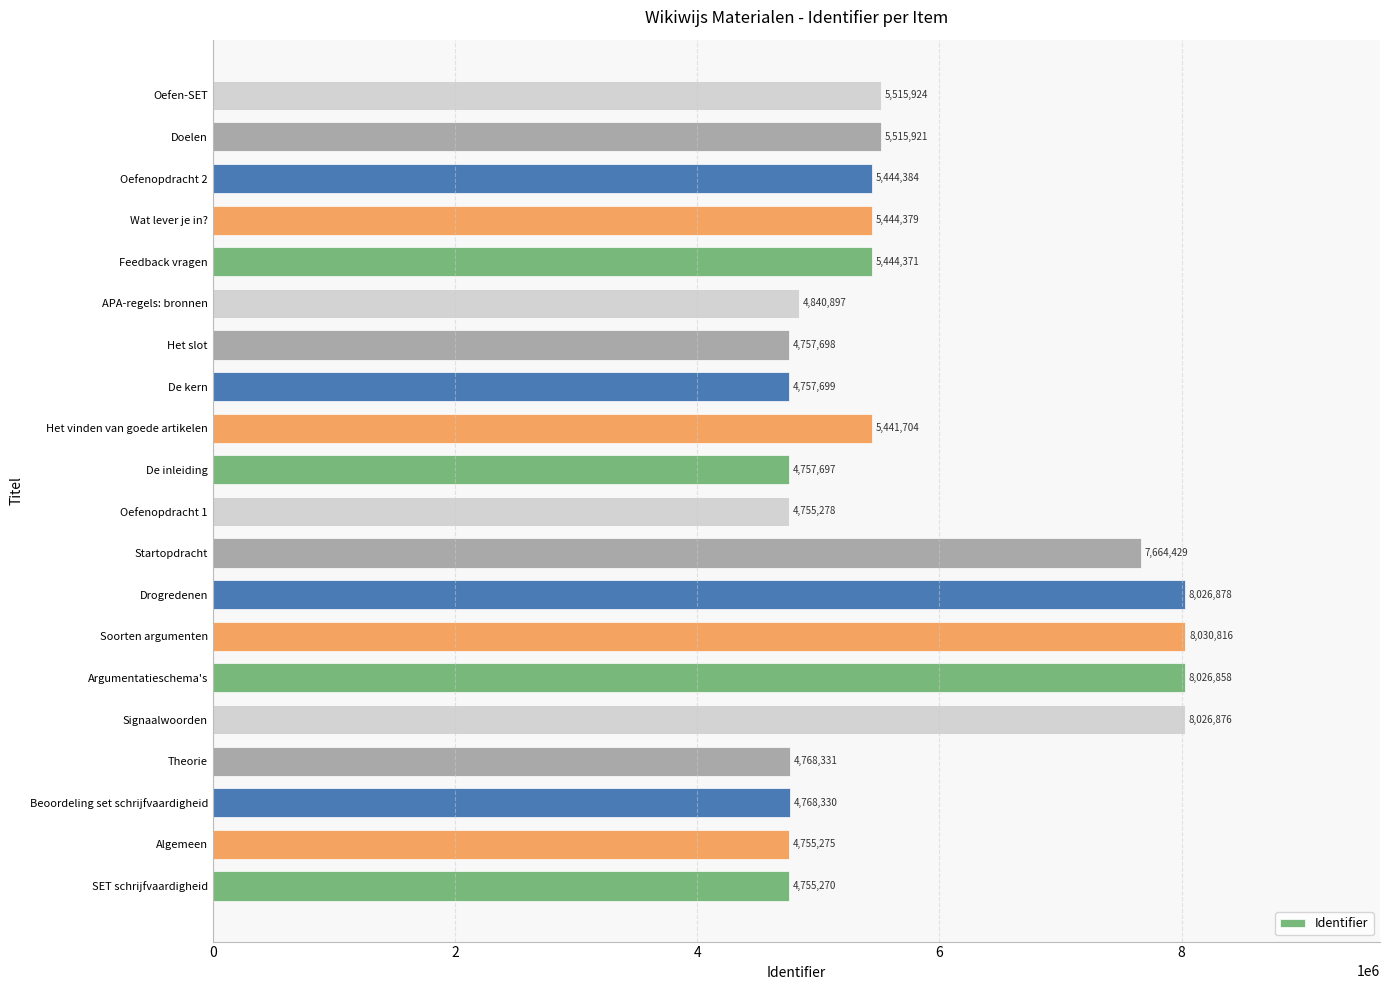

Does the chart contain any negative values?

No